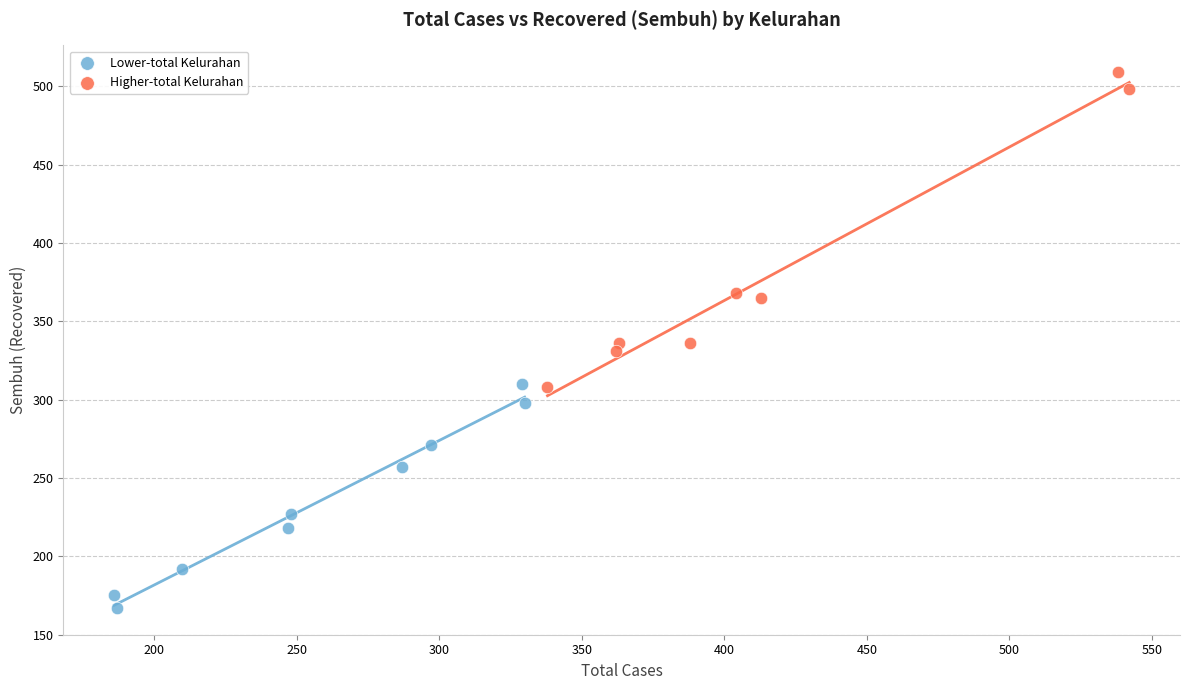

Which series reaches the minimum Y coordinate?

Lower-total Kelurahan